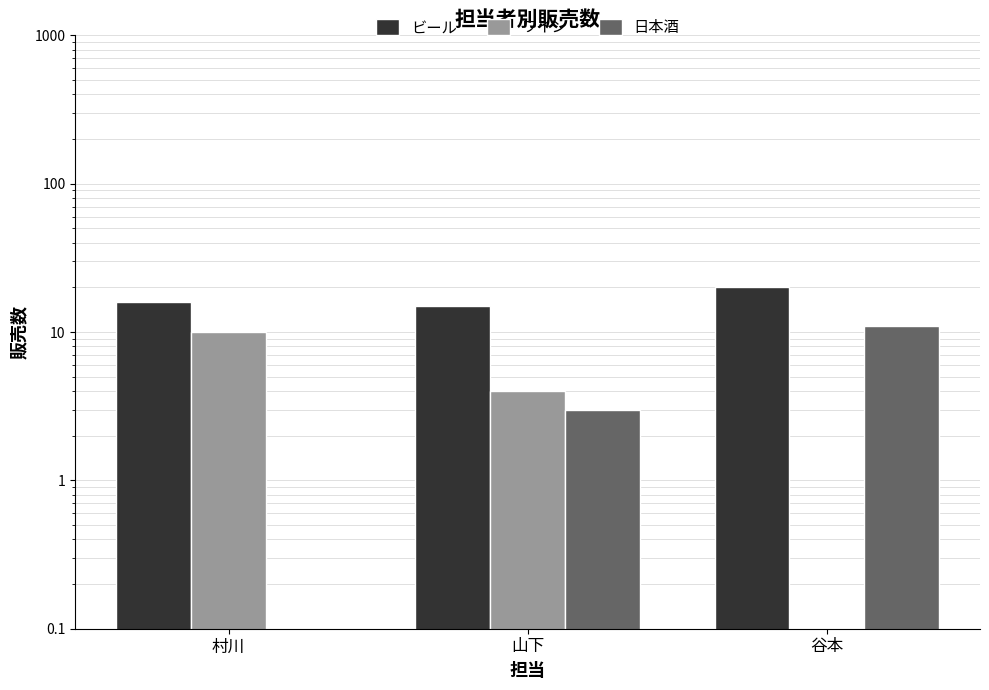

Which category has the highest value across all series?

谷本